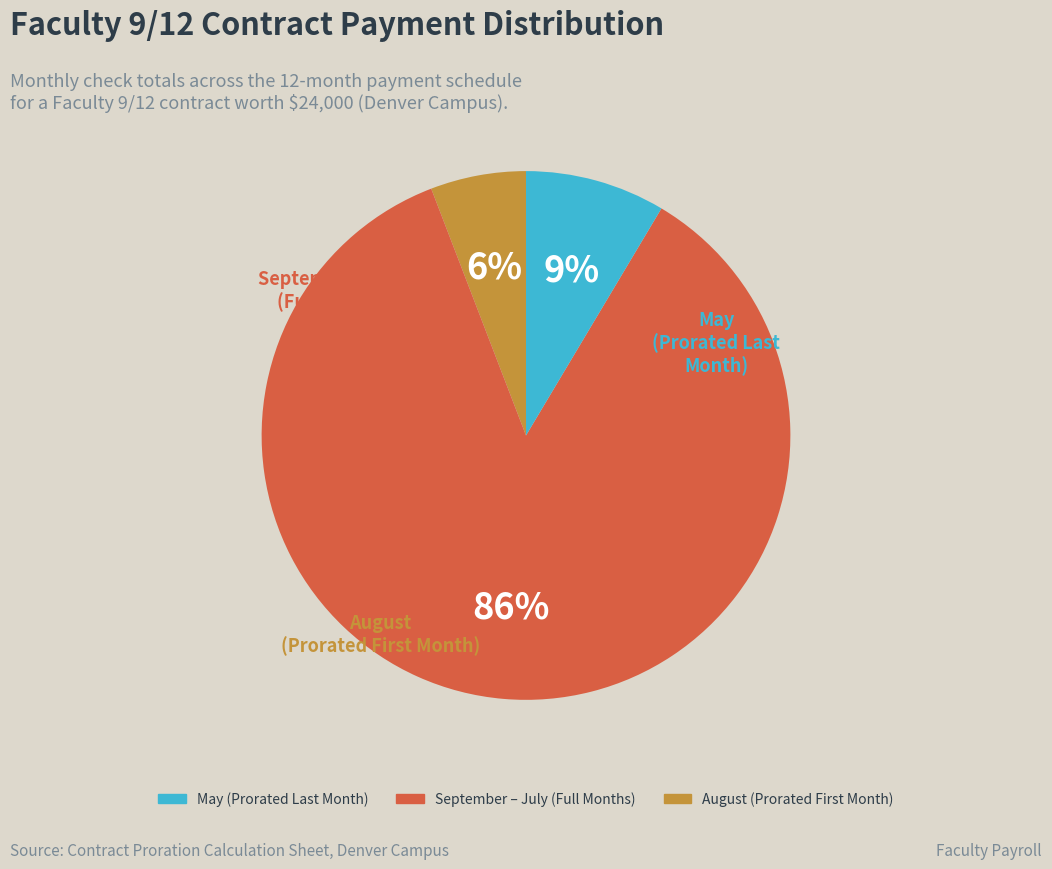

Is there a majority slice in this chart?

Yes